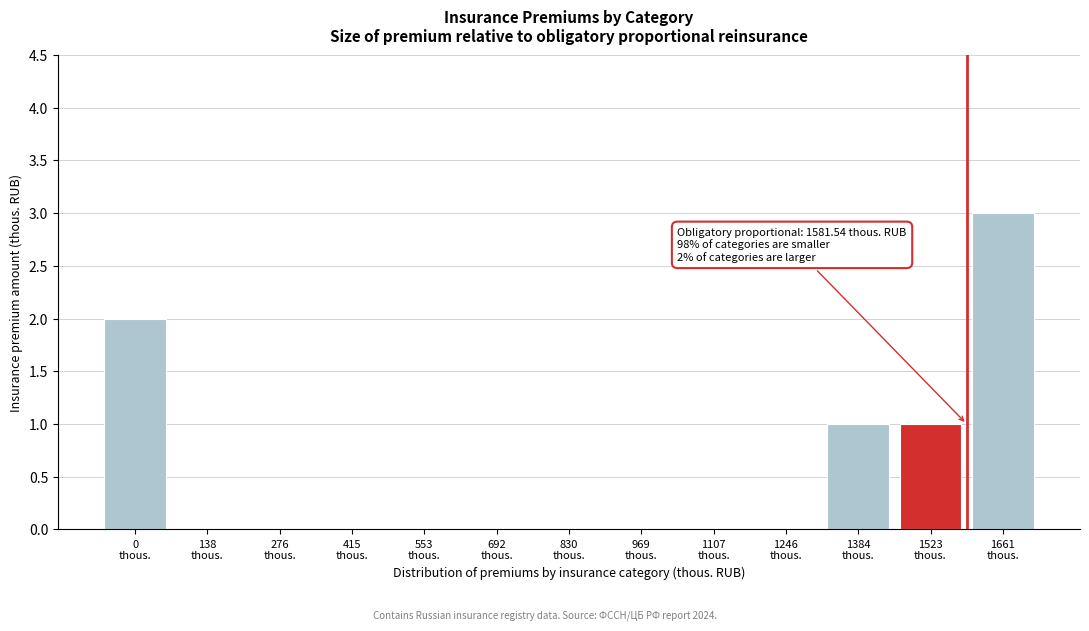

What is the sum of all values?

7